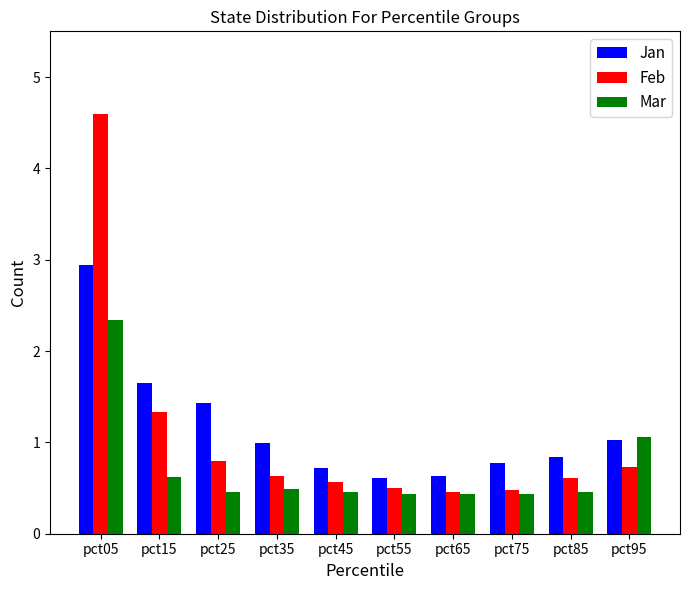

List the series in order of their peak value, highest first.

Feb, Jan, Mar